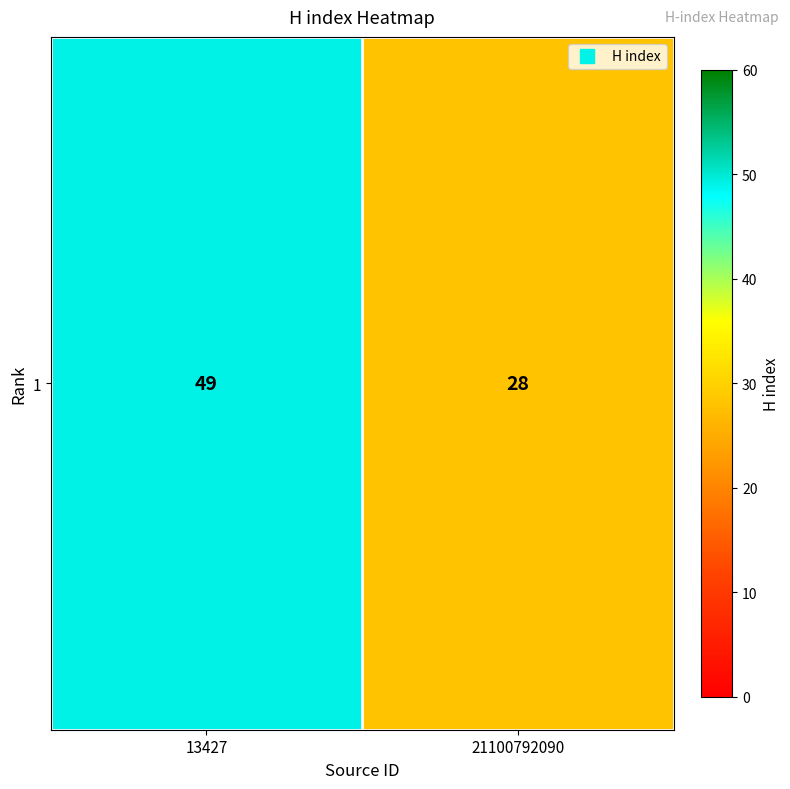

True or false: the data shows 47 at 21100792090.

False